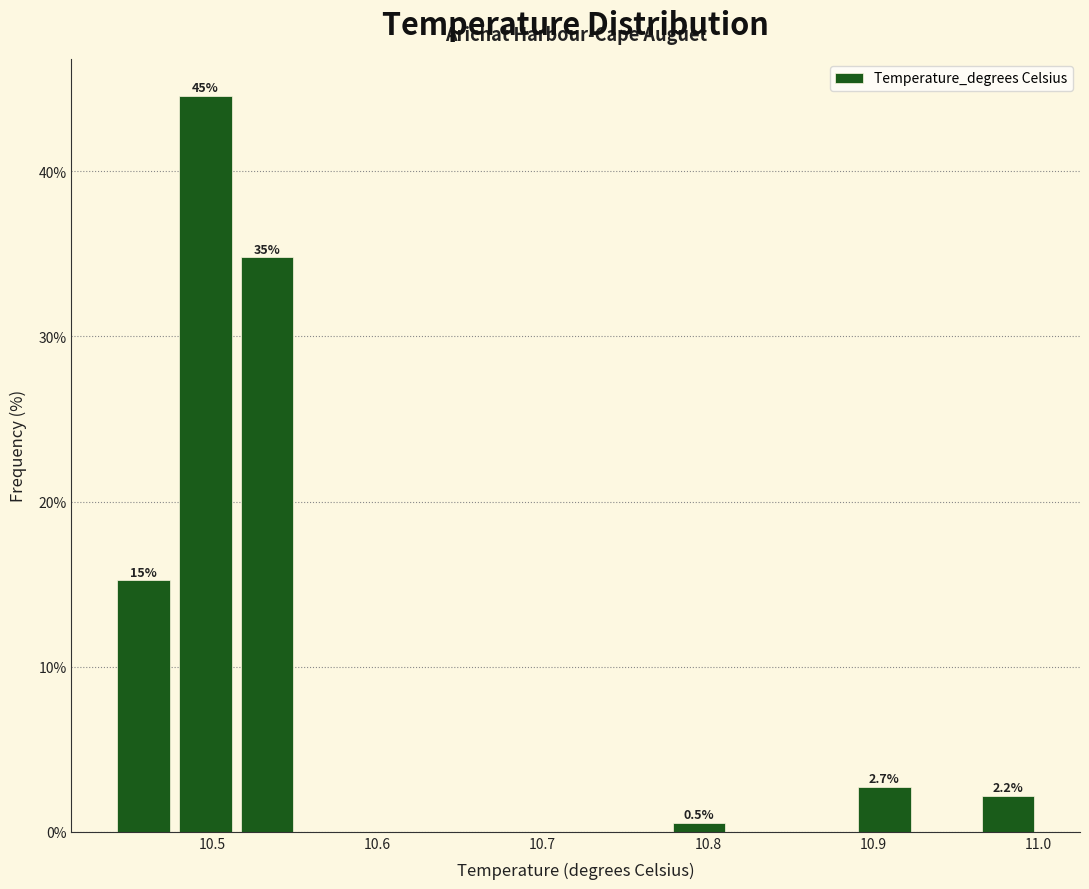

Around what value on the x-axis is the tallest bar? Give the approximate position of its centre, as read against the axis.

10.50